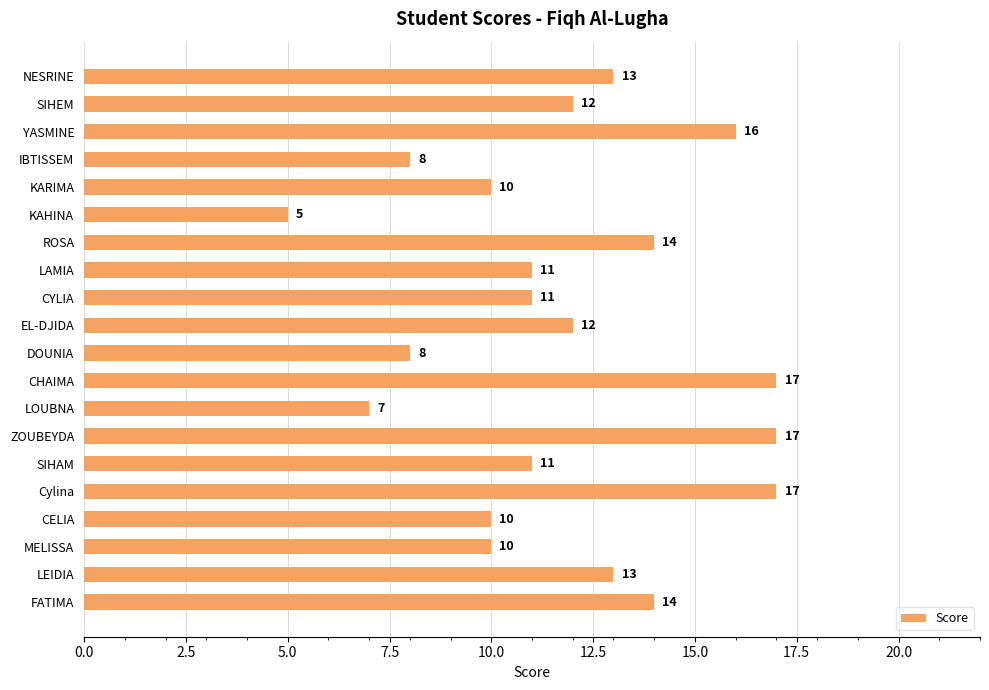

Is it true that the value at SIHEM is 8?

False